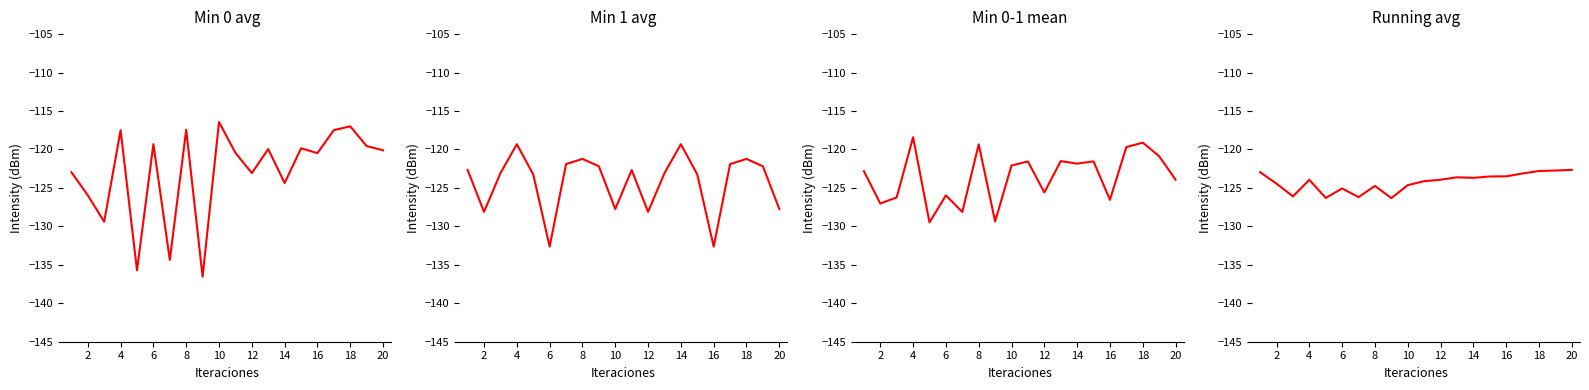

List the series in order of their peak value, lowest first.

Running avg, Min 1 avg, Min 0-1 mean, Min 0 avg